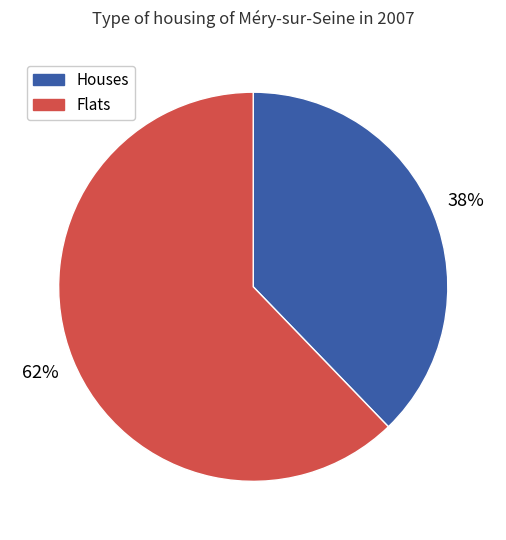

To the nearest percent, what is the average slice percentage?

50%